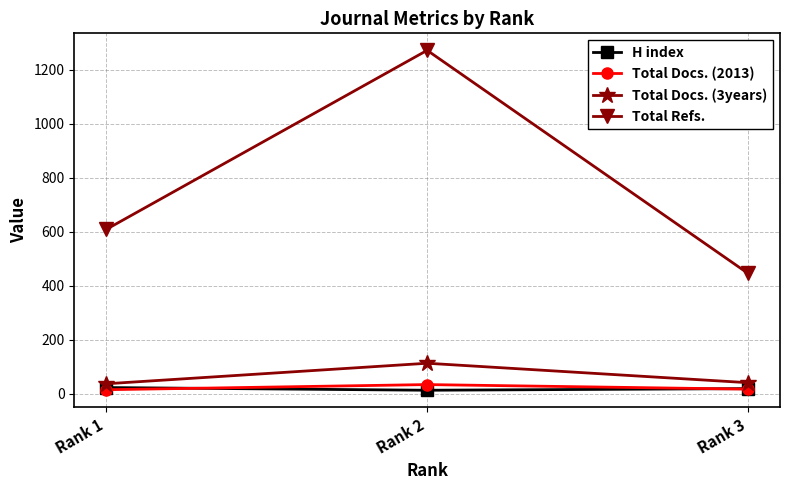

Between Rank 2 and Rank 3, which series saw the biggest shift?

Total Refs.